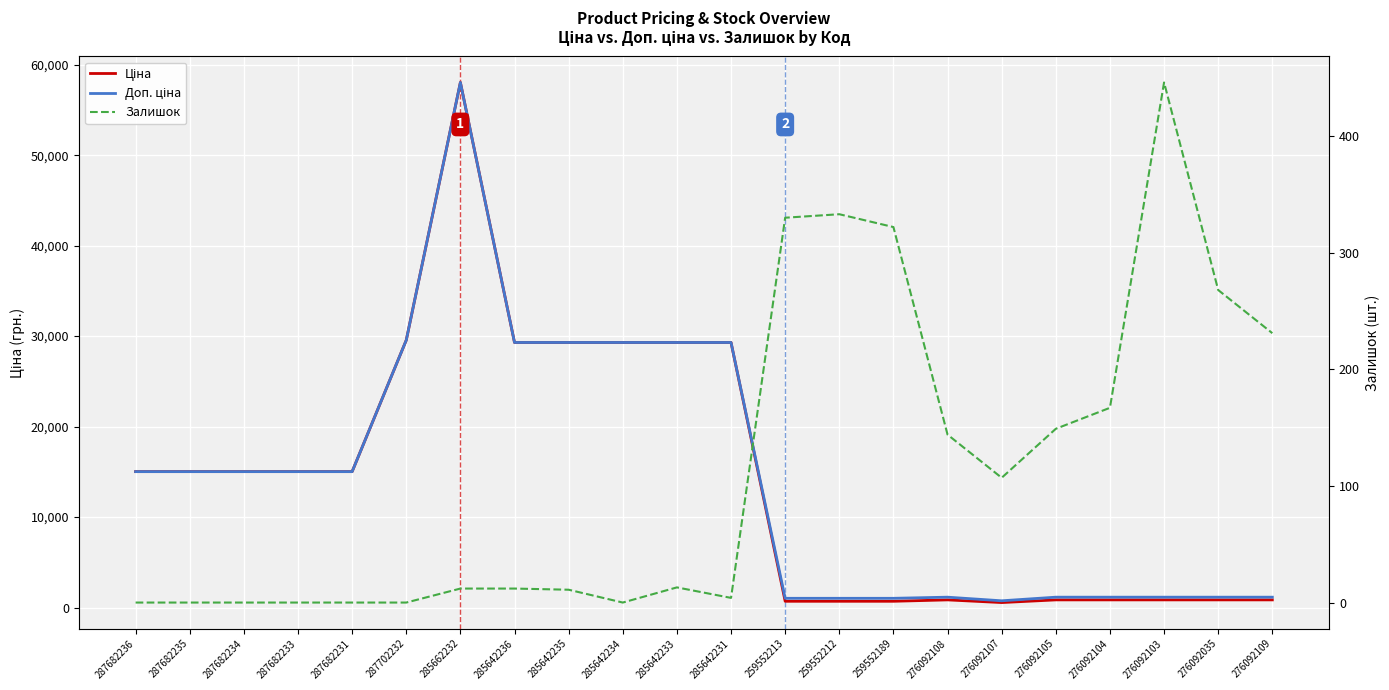

What is the label of the 14th point from the left?

259552212